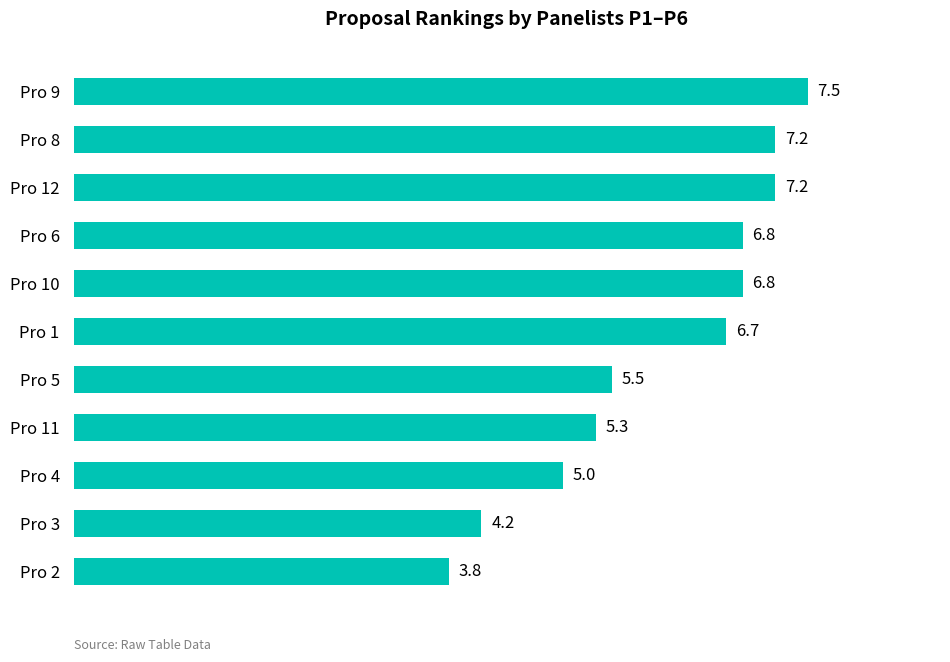

What is the average value?

6.0